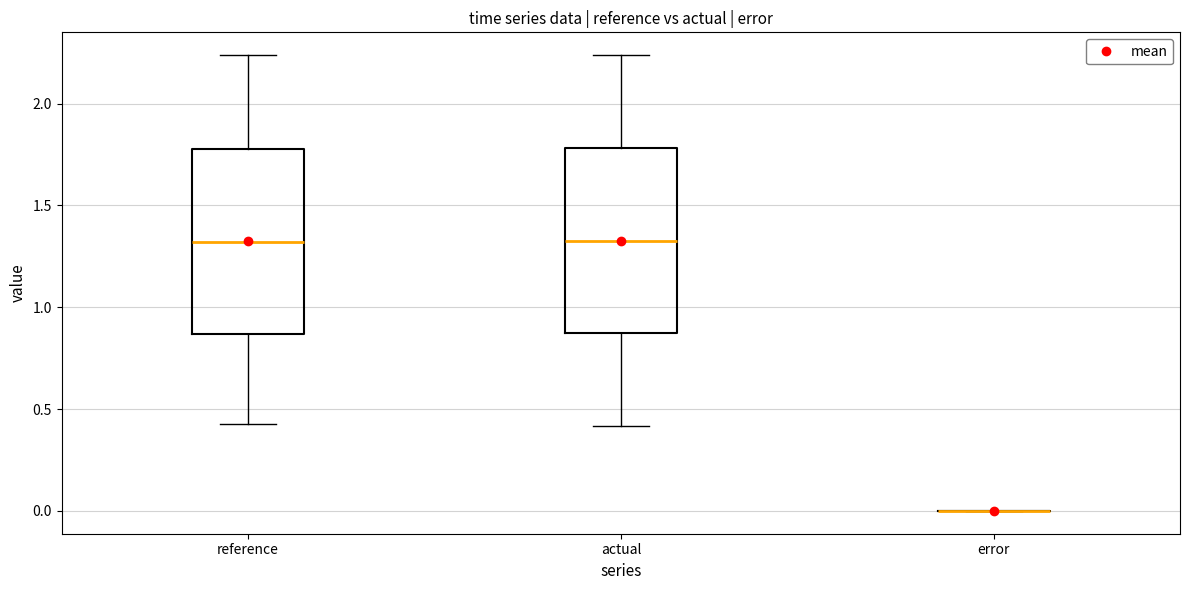

Where does the upper whisker of the box for reference end on the y-axis? The values are not printed on the chart, so give them approximately, as read against the axis.

2.25